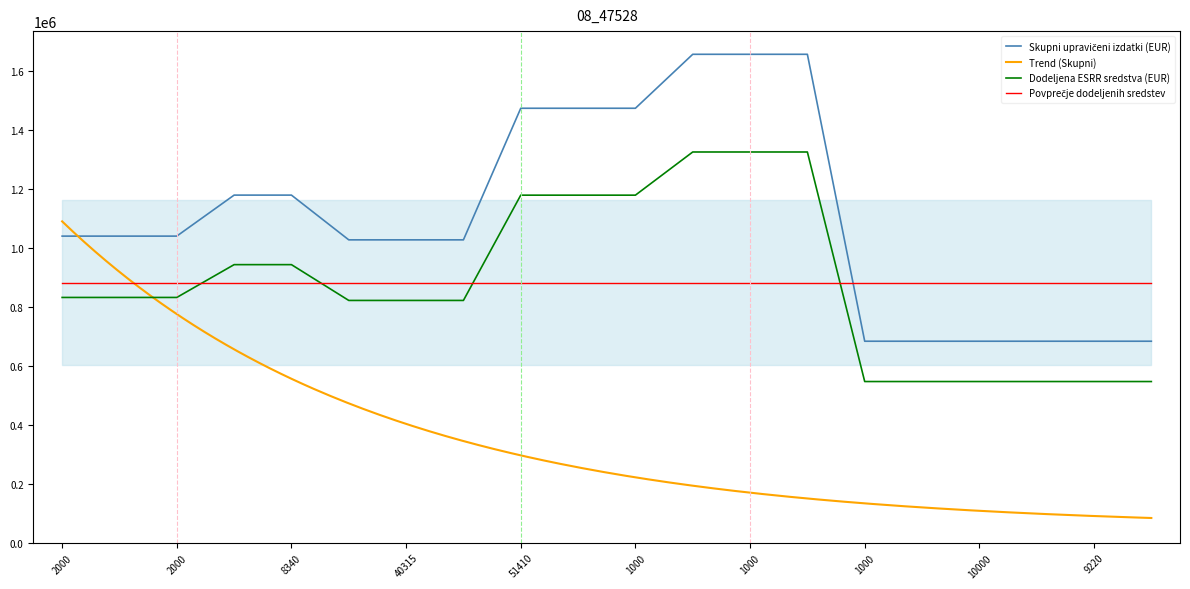

True or false: the data has more than 2 interior local peaks.

False